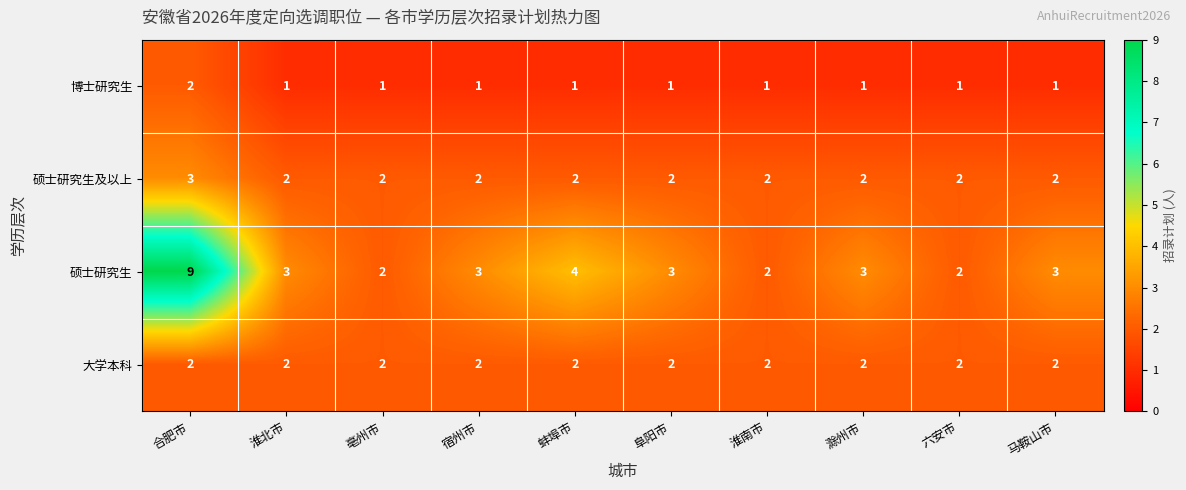

Which series changed the most between 亳州市 and 马鞍山市?

硕士研究生